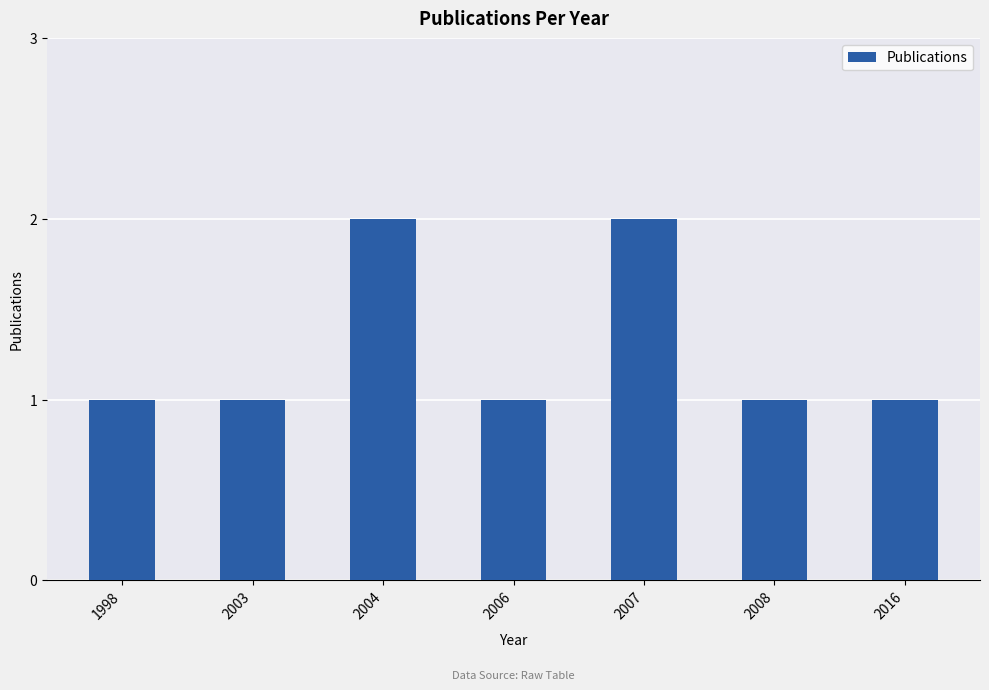

The value at 2016 is 1. True or false?

True